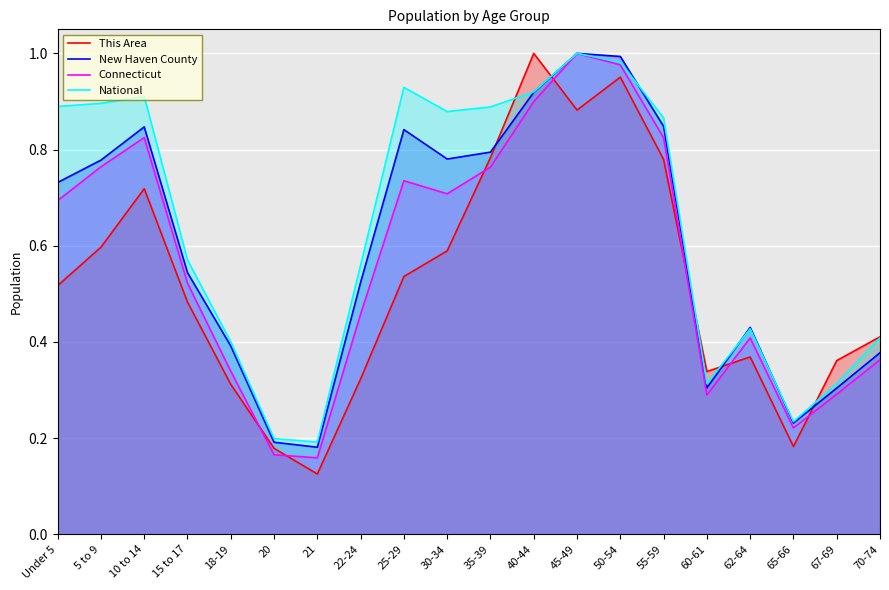

At which label does Connecticut reach its peak?

45-49